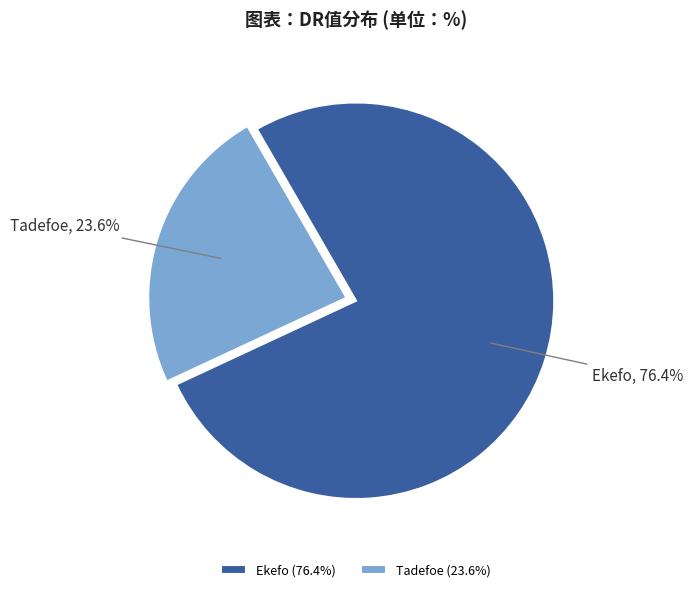

How many slices are in this pie chart?

2